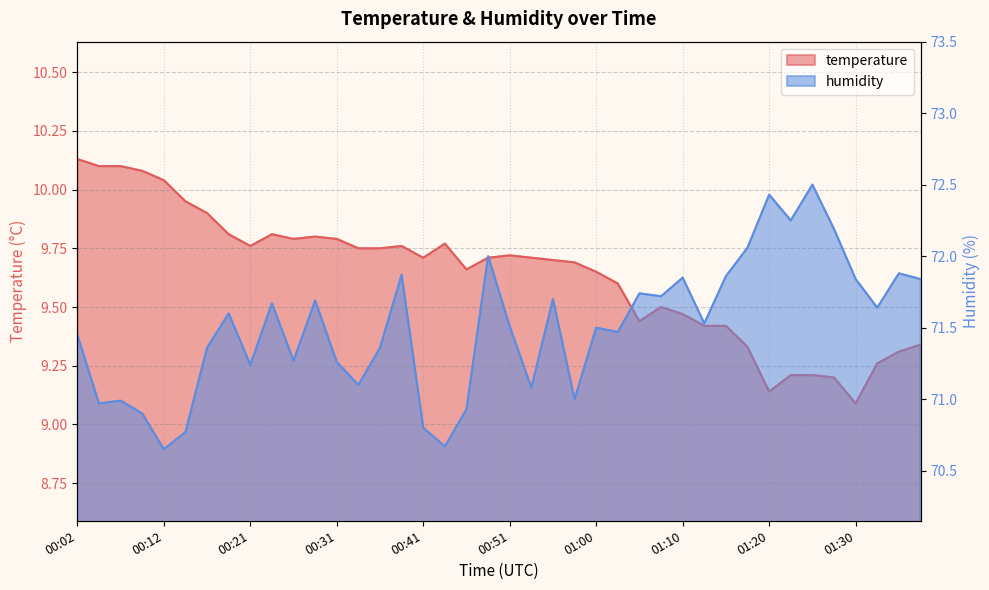

Reading left to right, transcribe all the data shown in this chart.

temperature: 10.1	10.1	10.1	10.1	10.0	9.9	9.9	9.8	9.8	9.8	9.8	9.8	9.8	9.8	9.8	9.8	9.7	9.8	9.7	9.7	9.7	9.7	9.7	9.7	9.7	9.6	9.4	9.5	9.5	9.4	9.4	9.3	9.1	9.2	9.2	9.2	9.1	9.3	9.3	9.3
humidity: 71.5	71.0	71.0	70.9	70.7	70.8	71.4	71.6	71.2	71.7	71.3	71.7	71.3	71.1	71.4	71.9	70.8	70.7	70.9	72.0	71.5	71.1	71.7	71.0	71.5	71.5	71.7	71.7	71.8	71.5	71.9	72.1	72.4	72.2	72.5	72.2	71.8	71.6	71.9	71.8